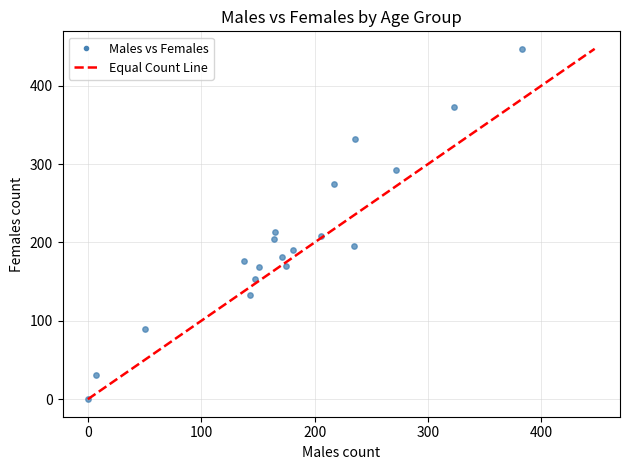

What is the range of X values (max minus min)?

383